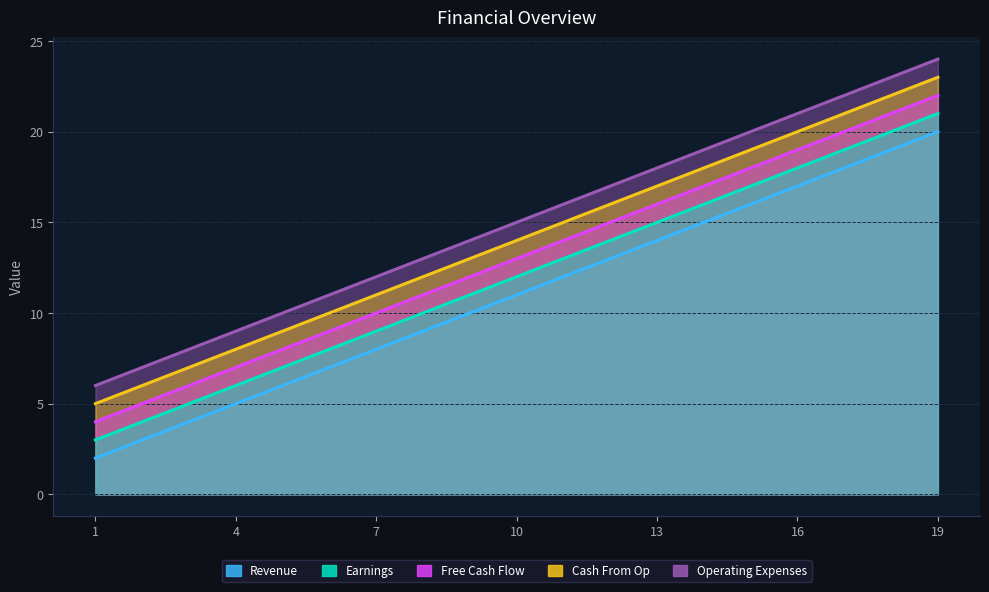

Which series changed the most between 1 and 14?

Revenue